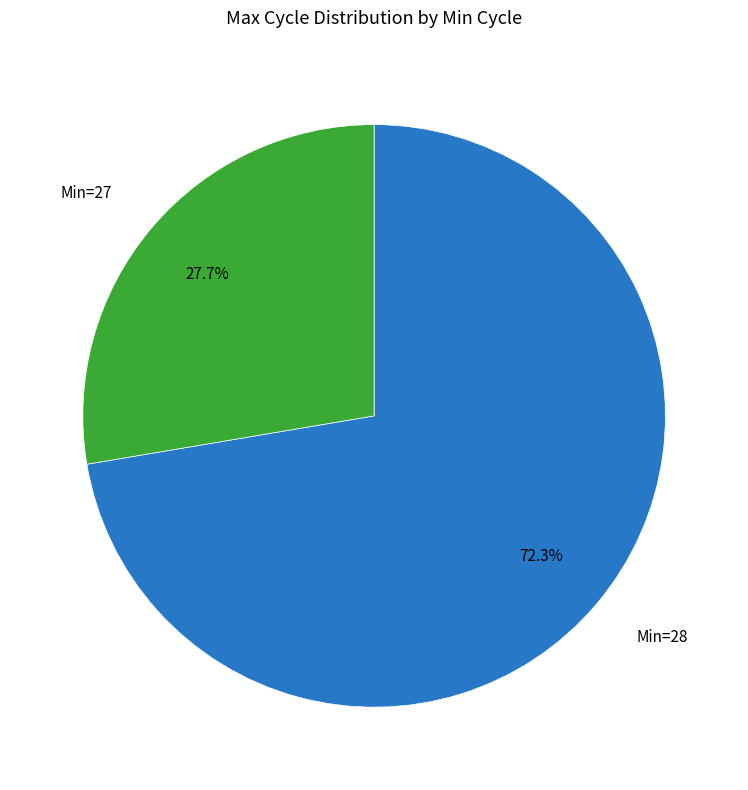

Does any single category account for the majority?

Yes